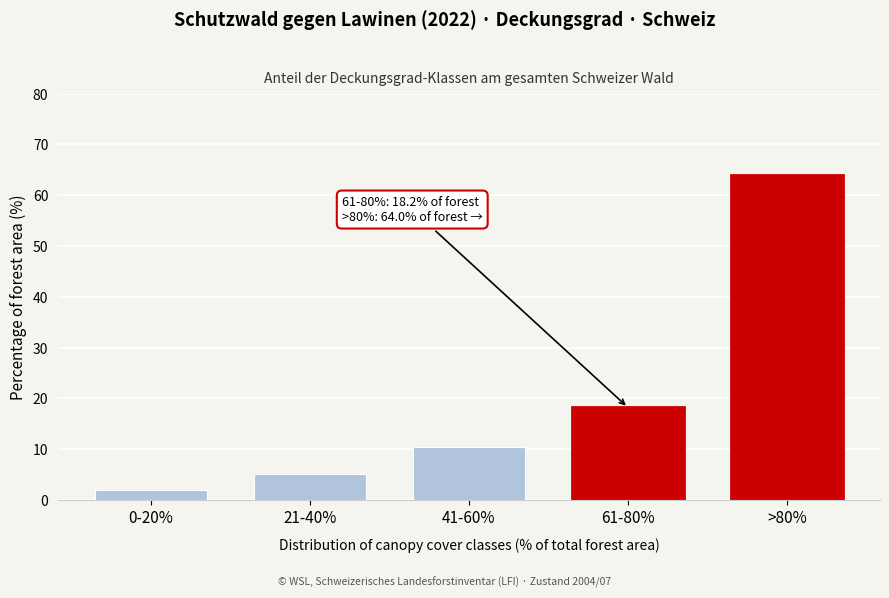

Reading left to right, extract all data points from this chart.

0-20%=2.0	21-40%=5.2	41-60%=10.5	61-80%=18.2	>80%=64.0